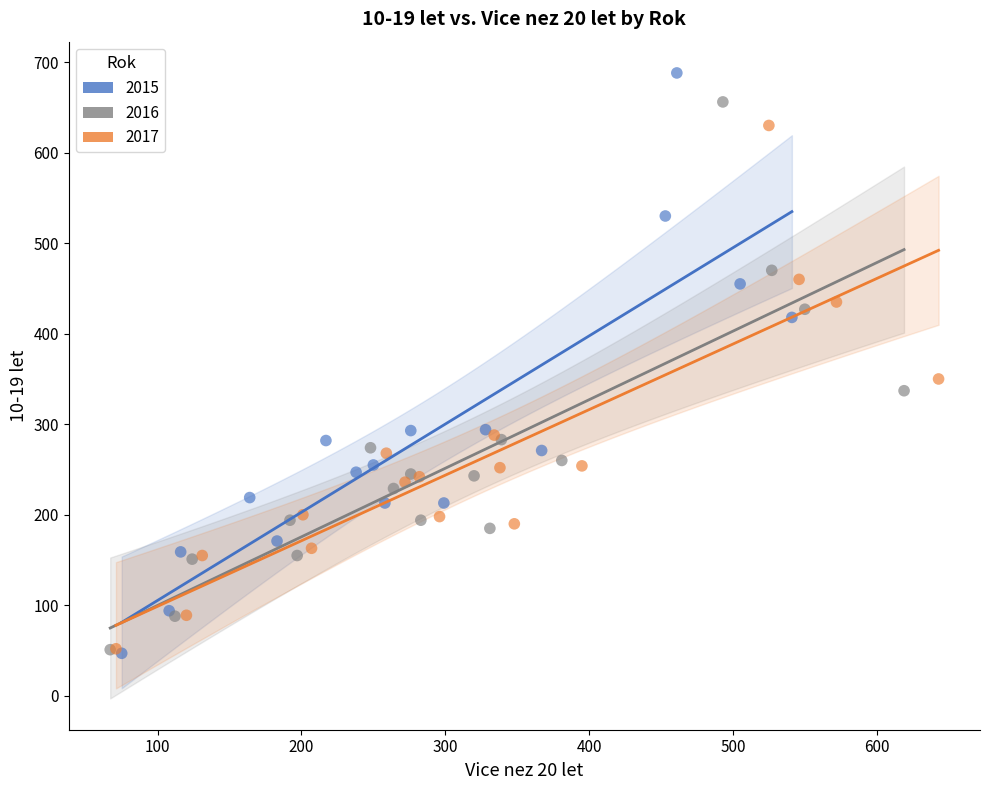

What are all the series names shown in the legend?

2015, 2016, 2017